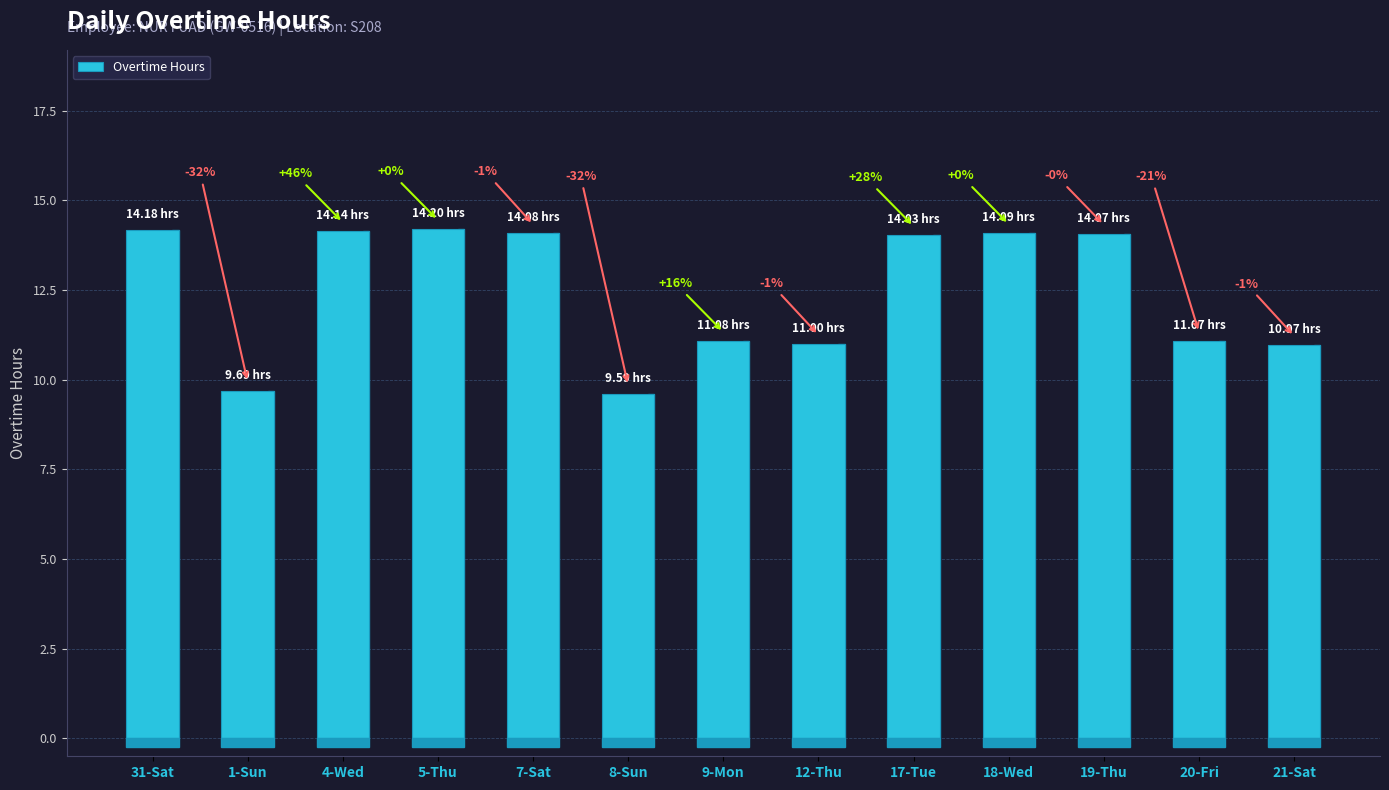

Reading left to right, what are all the values shown in this chart?

31-Sat=14.2	1-Sun=9.7	4-Wed=14.1	5-Thu=14.2	7-Sat=14.1	8-Sun=9.6	9-Mon=11.1	12-Thu=11.0	17-Tue=14.0	18-Wed=14.1	19-Thu=14.1	20-Fri=11.1	21-Sat=11.0